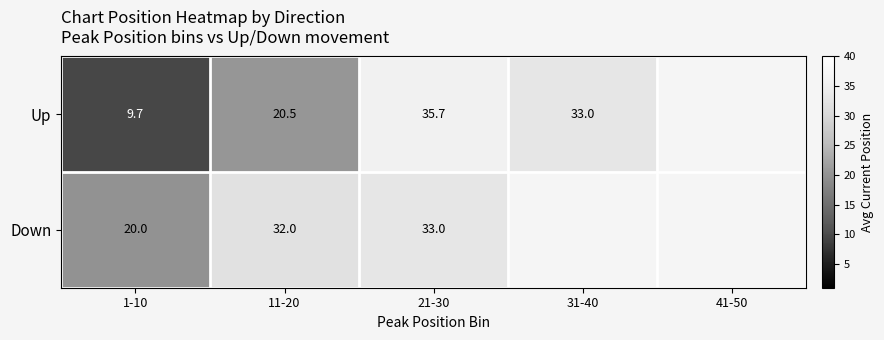

Is it true that Up equals 33.0 at 31-40?

True